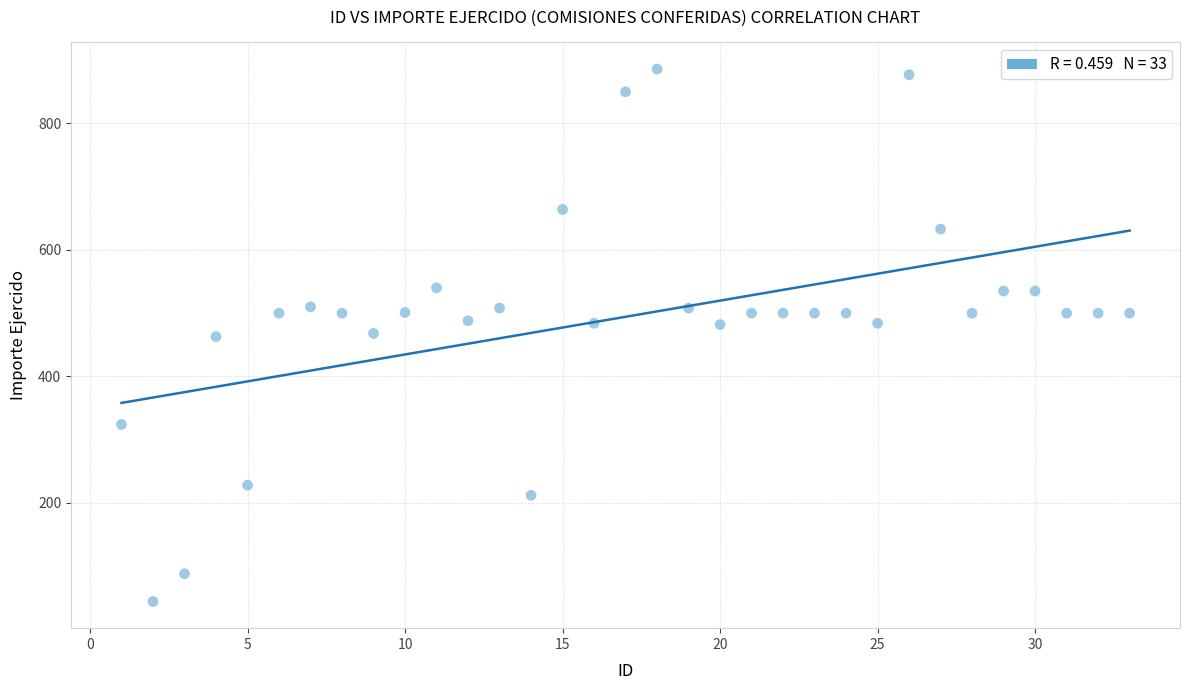

What is the range of Y values (max minus min)?

842